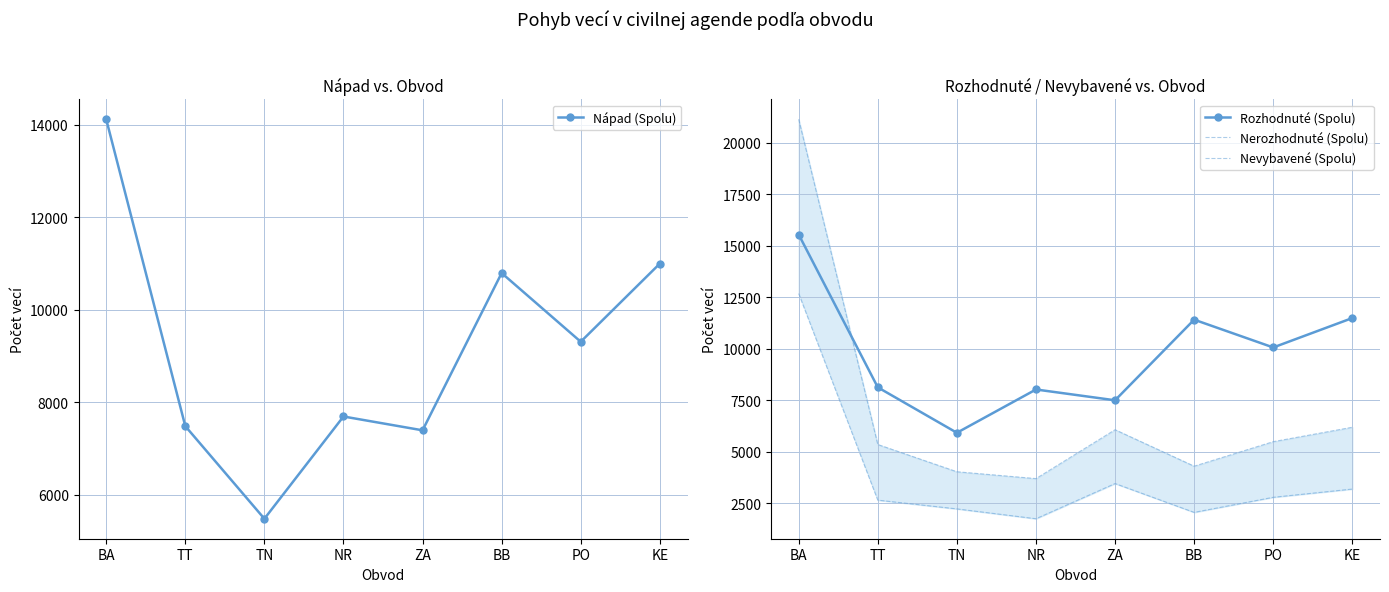

True or false: Nápad (Spolu) and Nerozhodnuté (Spolu) intersect in this chart.

False